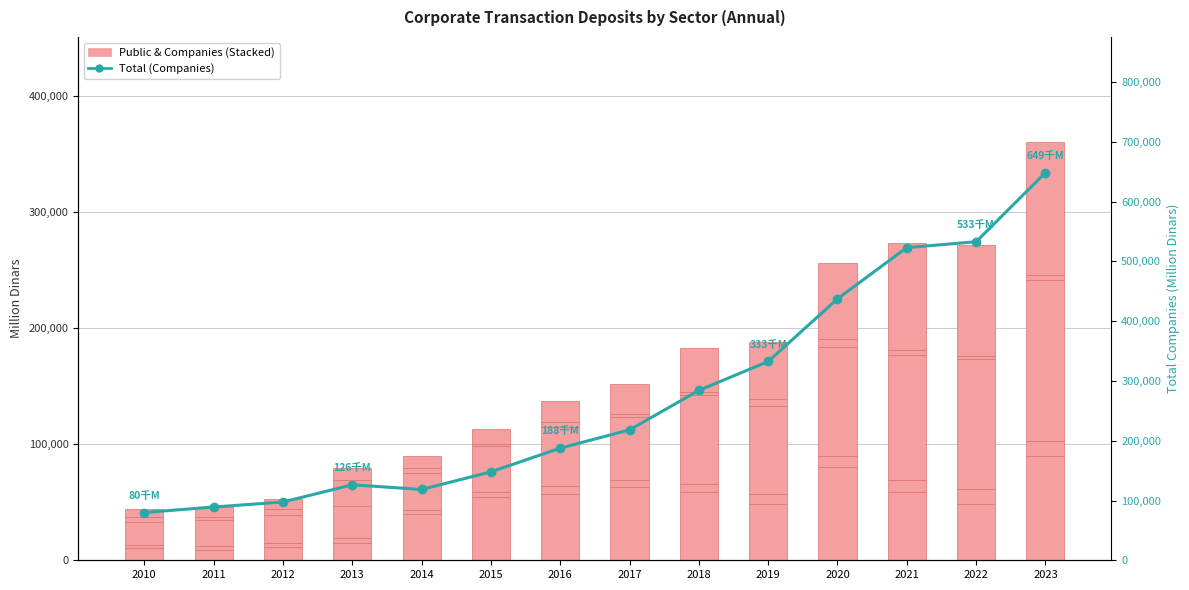

Is the value of Sector F (Companies) at 2021 greater than the value of Public enterprises at 2015?

Yes